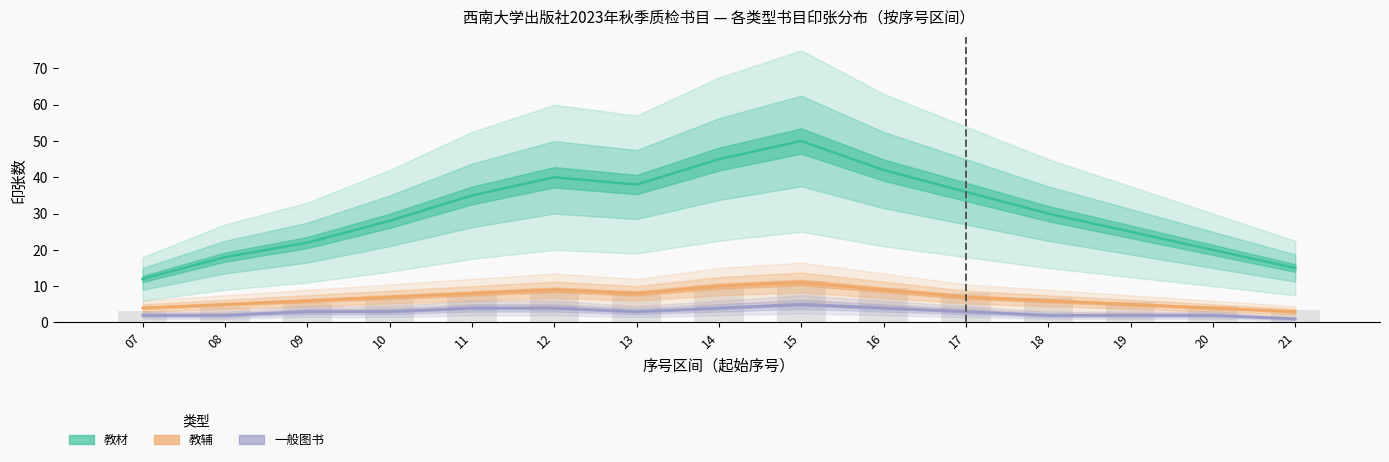

What is the average value of the 教辅 series?

7